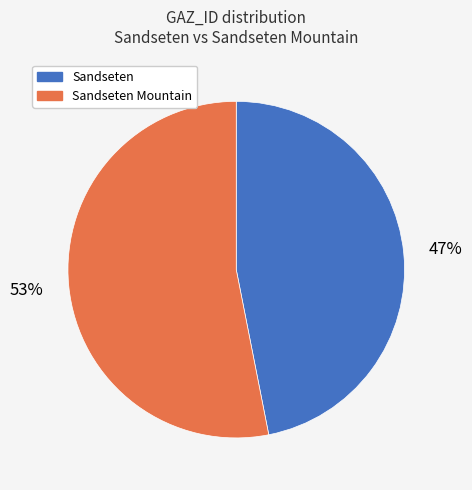

Does any single category account for the majority?

Yes